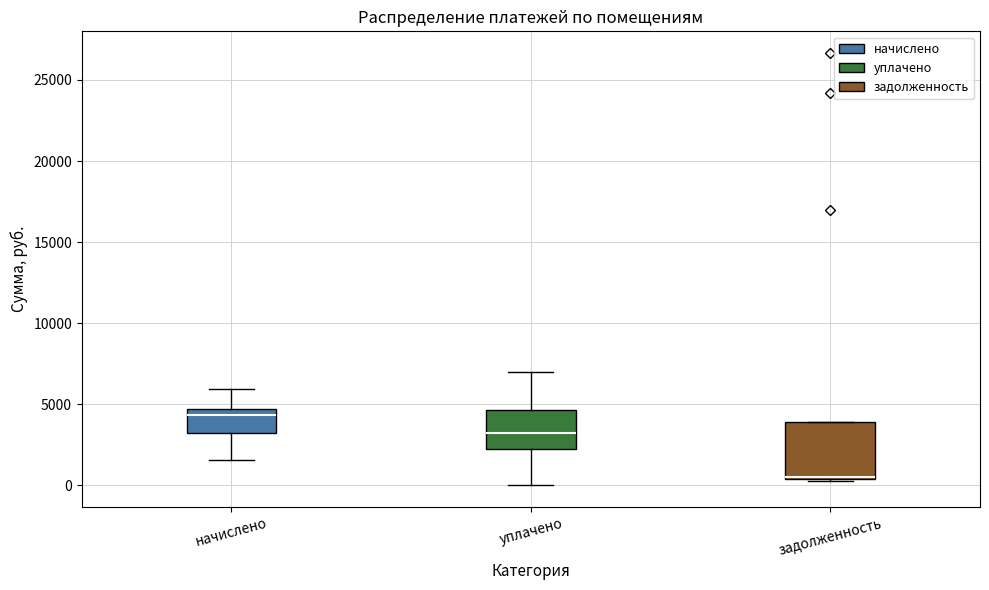

Reading left to right, transcribe this box plot: for each box, give where its median line is, the range the box spans, and where its two whiskers end, as read against the y-axis. The values are not printed on the chart, so give them approximately, as read against the axis.

начислено: median 4500 (just below the box's upper edge), box 3000 to 4500, whiskers 1500 to 6000
уплачено: median 3000, box 2000 to 4500, whiskers 0 to 7000
задолженность: median 500 (drawn on the box's lower edge), box 500 to 4000, whiskers 500 to 4000